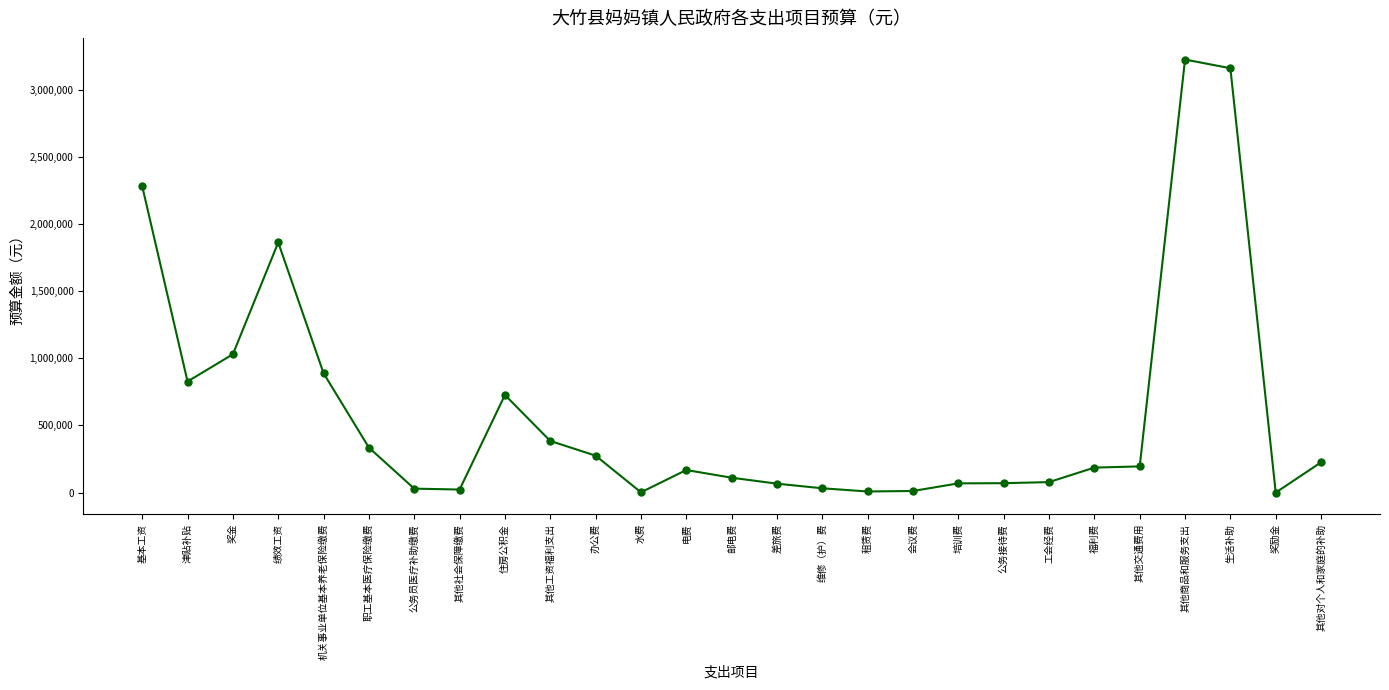

What is the average value?

602439